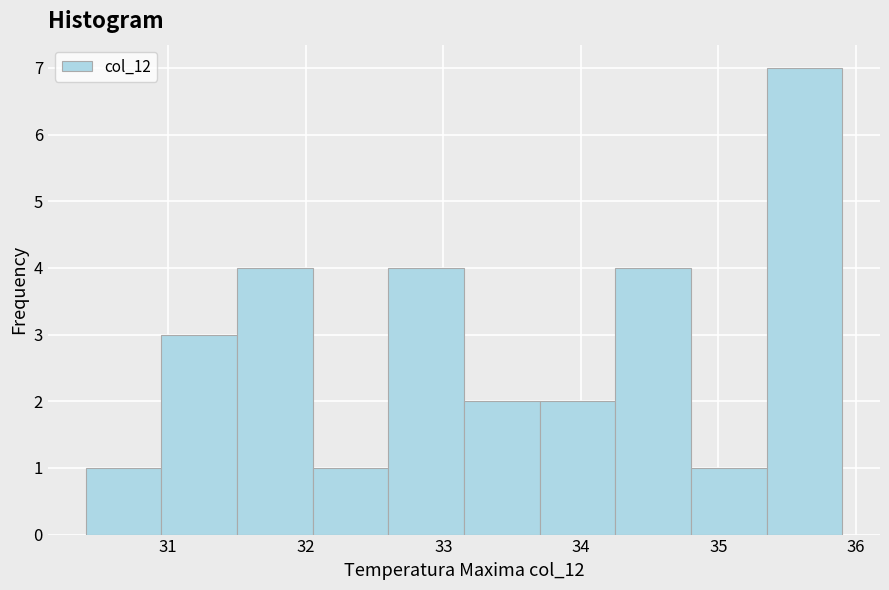

What is the height of the bar covering 33.70 to 34.25 on the x-axis? Neither the bar edges nor the heights are printed on the chart, so give them approximately, as read against the axes.

2